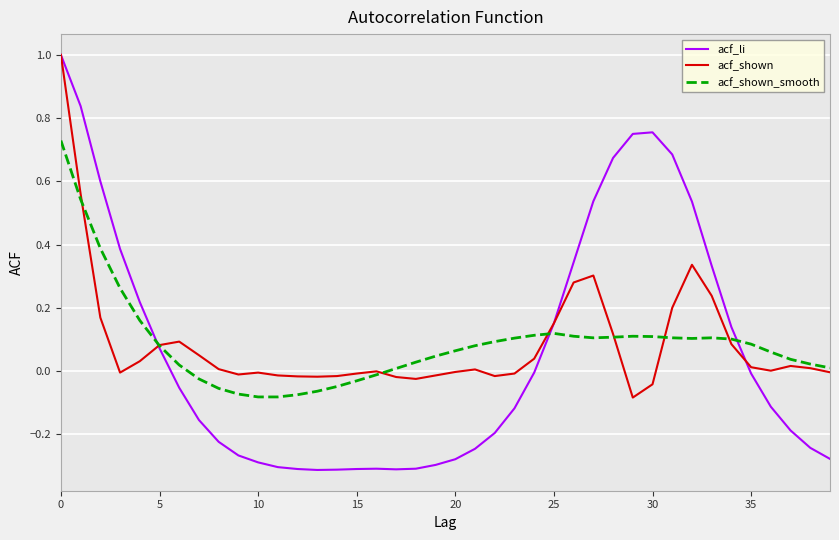

Which series has the widest spread of values?

acf_li